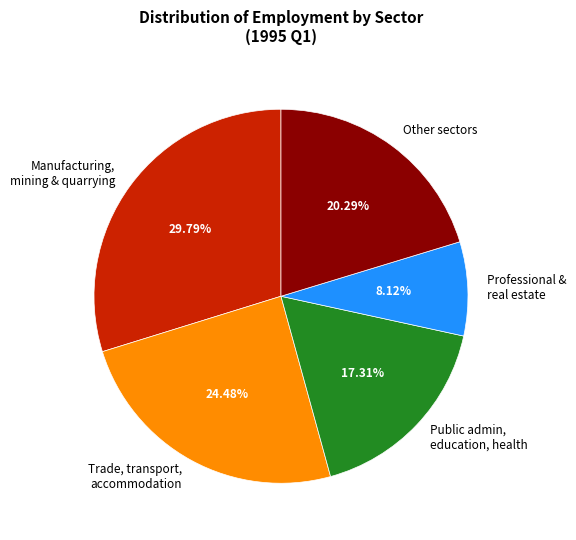

Between Manufacturing, mining & quarrying and Professional & real estate, which is larger?

Manufacturing, mining & quarrying